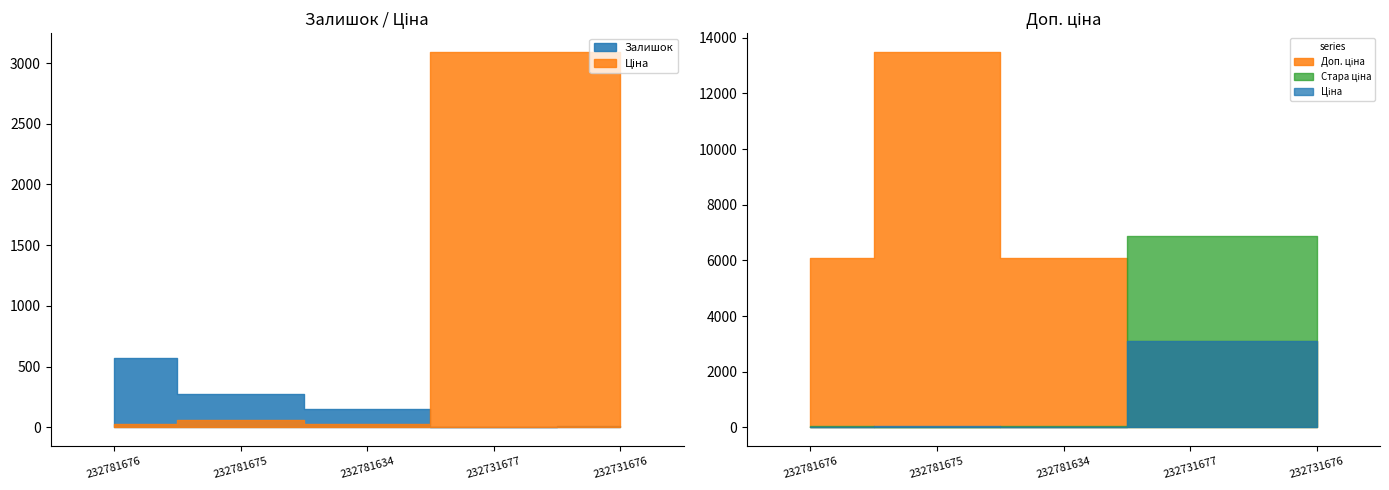

In Ціна, how many points are lower than both neighbors (excluding endpoints)?

1